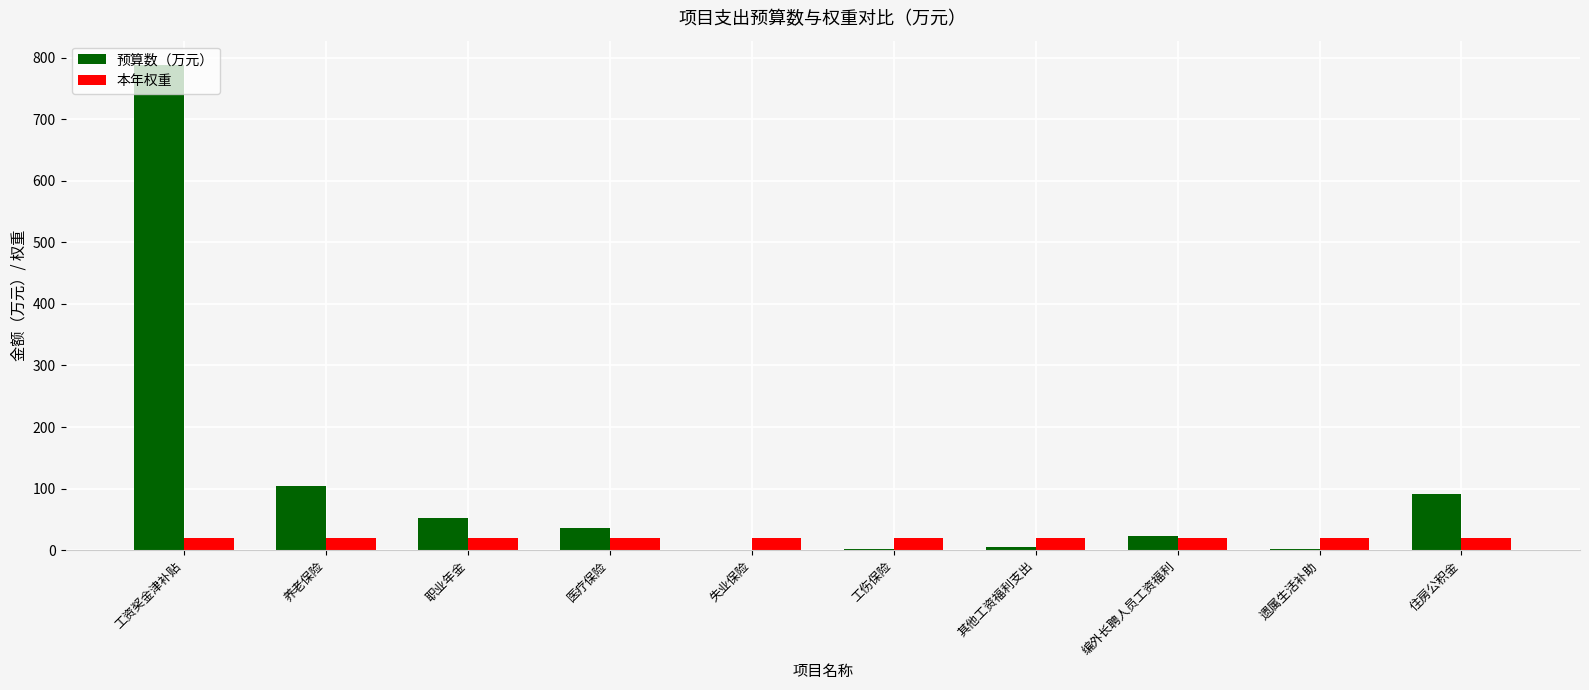

What is the sum of all 预算数（万元） values?

1101.6